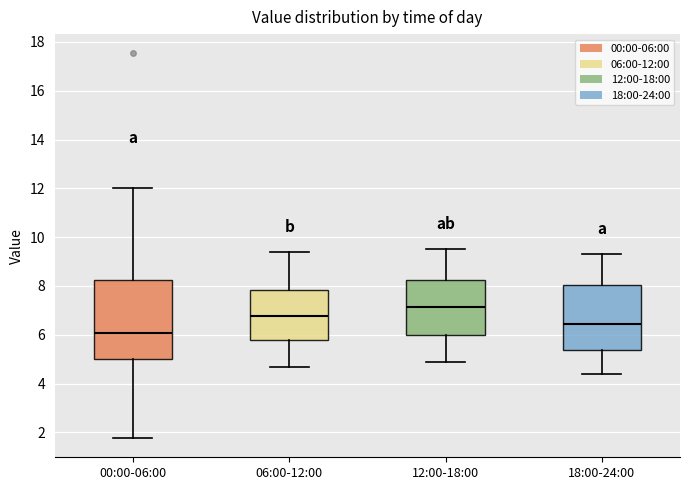

Reading left to right, read every box against the y-axis: the position of its median line, the range the box covers, and the ends of its whiskers. The values are not printed on the chart, so give them approximately, as read against the axis.

00:00-06:00: median 6.0, box 5.0 to 8.2, whiskers 1.8 to 12.0
06:00-12:00: median 6.8, box 5.8 to 7.8, whiskers 4.8 to 9.4
12:00-18:00: median 7.2, box 6.0 to 8.2, whiskers 5.0 to 9.6
18:00-24:00: median 6.4, box 5.4 to 8.0, whiskers 4.4 to 9.4